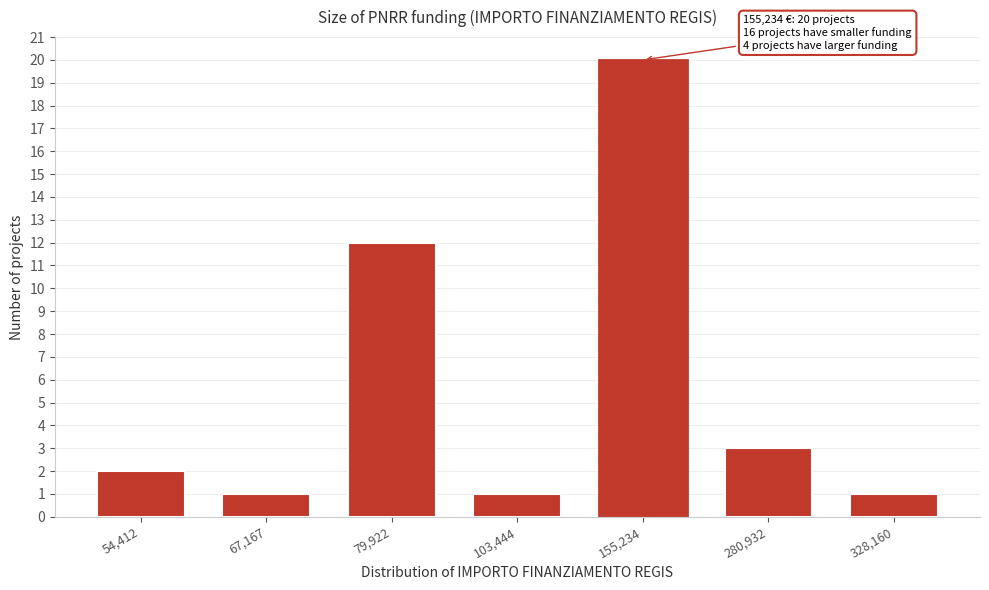

Reading right to left, extract all data points from this chart.

328,160=1	280,932=3	155,234=20	103,444=1	79,922=12	67,167=1	54,412=2